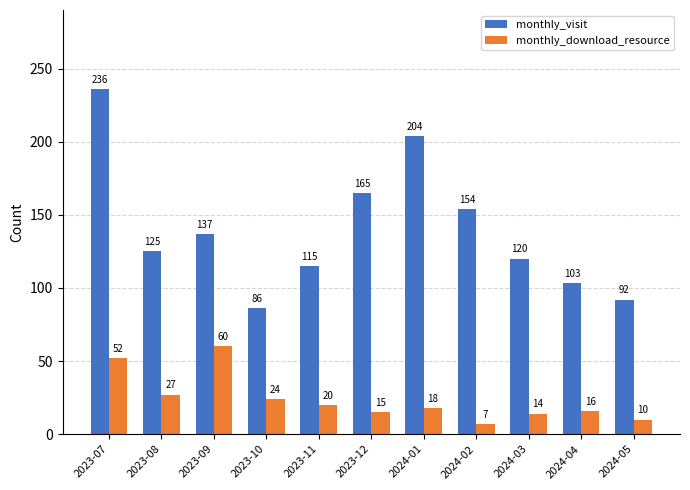

Which series has the largest total across all categories?

monthly_visit